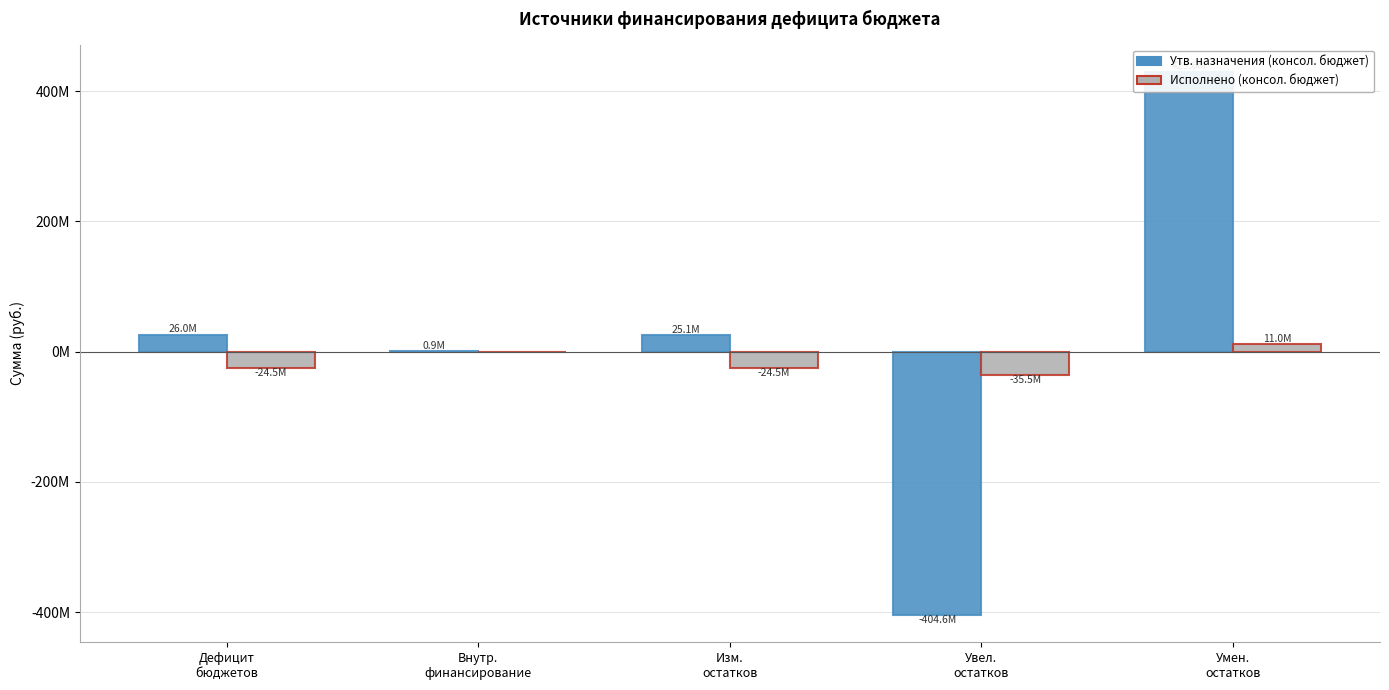

What is the highest value of the Исполнено (консол. бюджет) series?

11040307.2